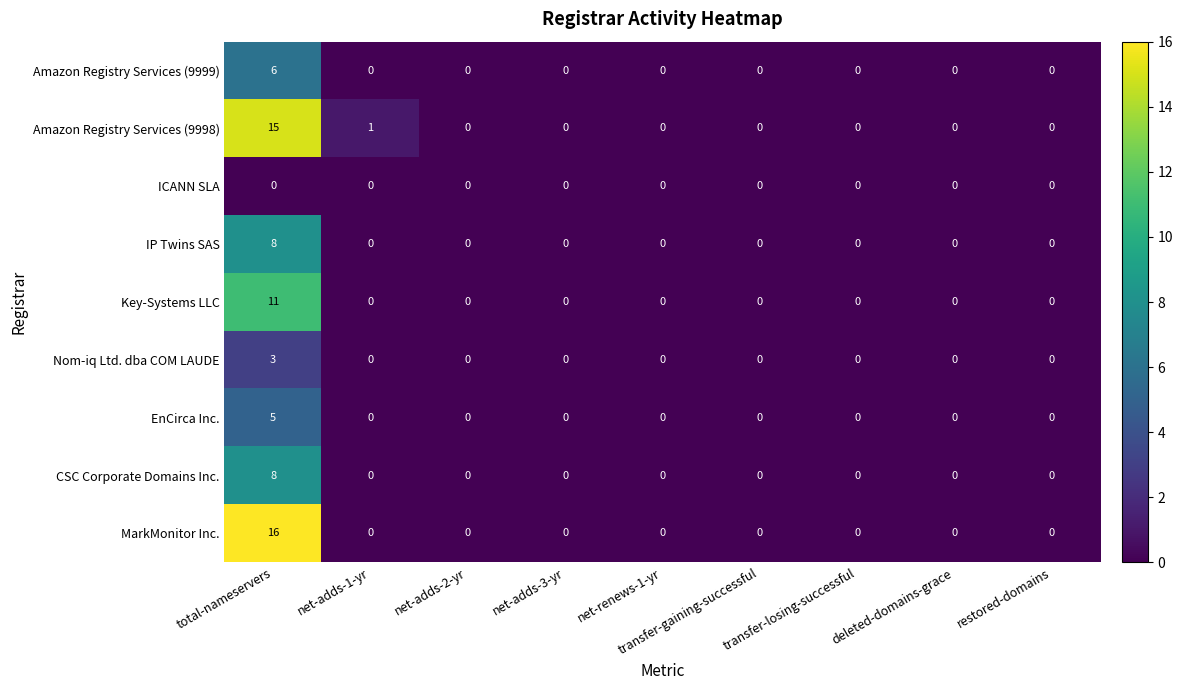

At which label is Amazon Registry Services (9998) closest to 7?

net-adds-1-yr